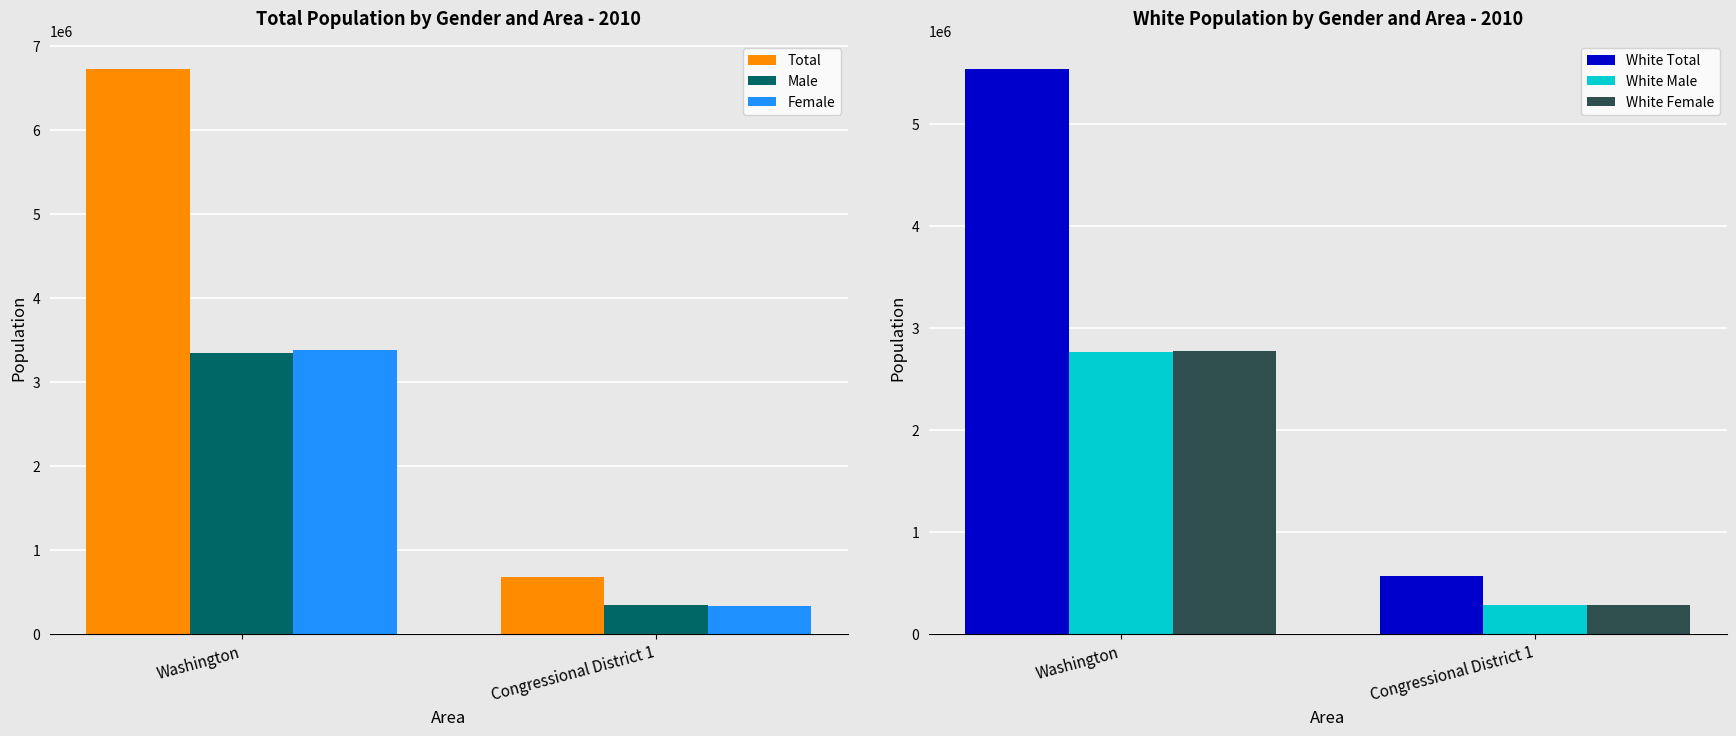

The White Female series shows 3921158.1 at Washington. True or false?

False